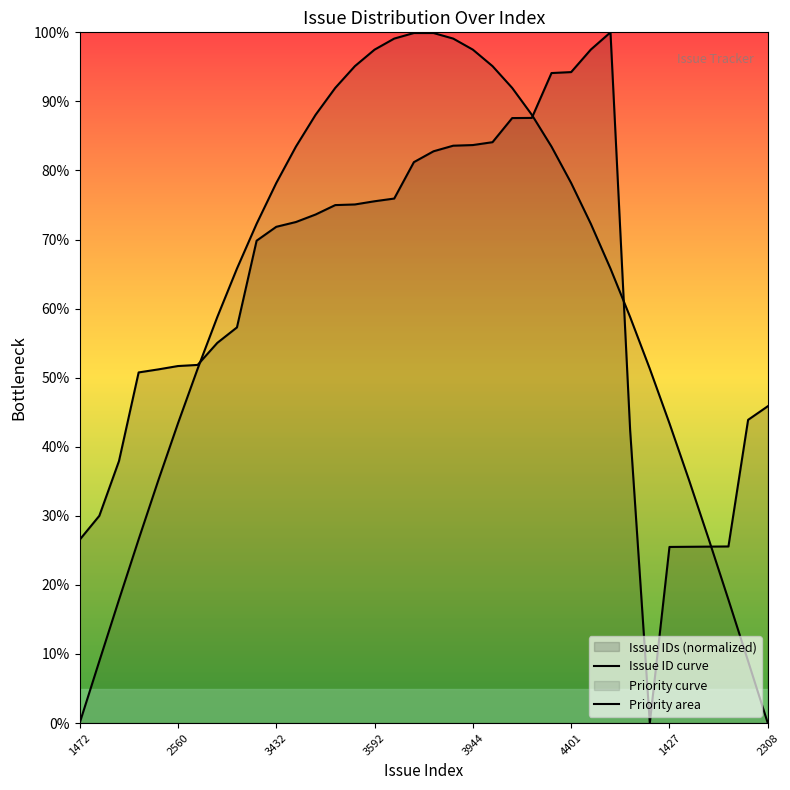

Does the chart display data point markers on the line(s)?

No